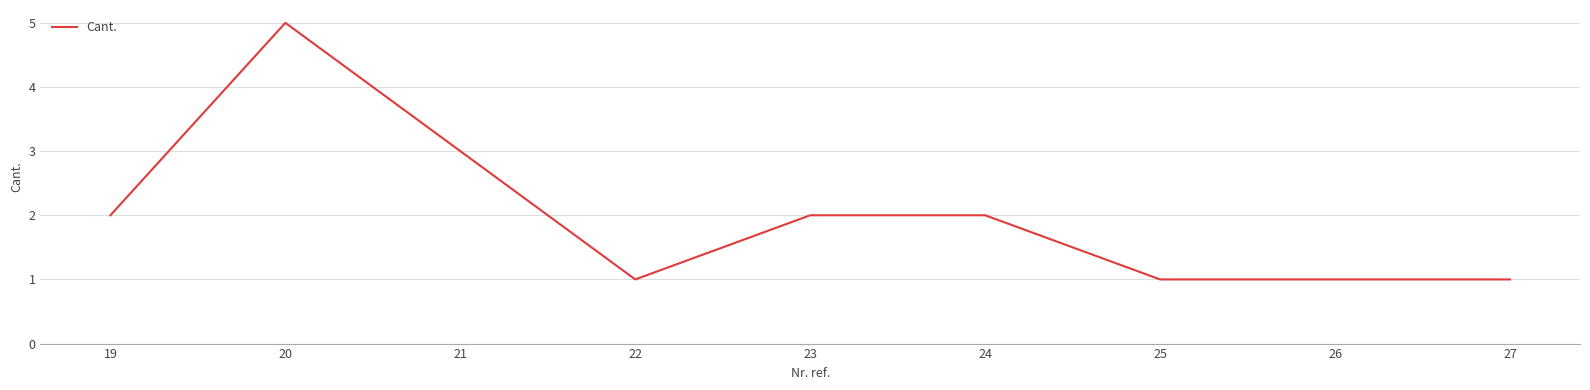

At which category does the chart reach its peak across all series?

20